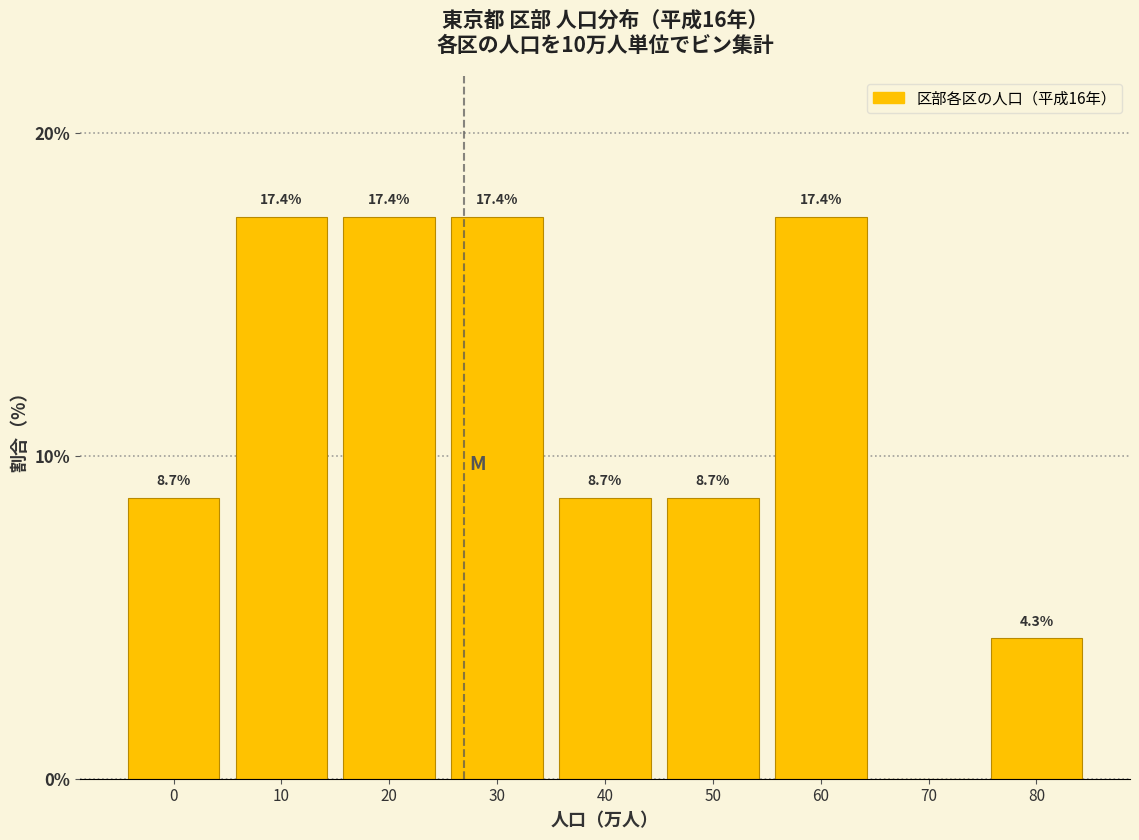

Reading left to right, extract all data points from this chart.

0=8.7	10=17.4	20=17.4	30=17.4	40=8.7	50=8.7	60=17.4	70=0.0	80=4.3